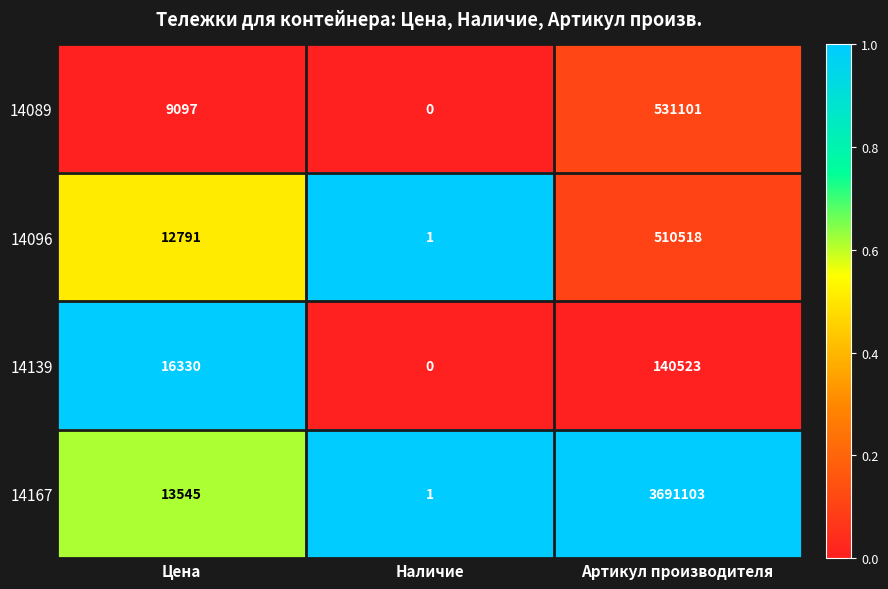

How many values in the 14096 series are below 12791?

1